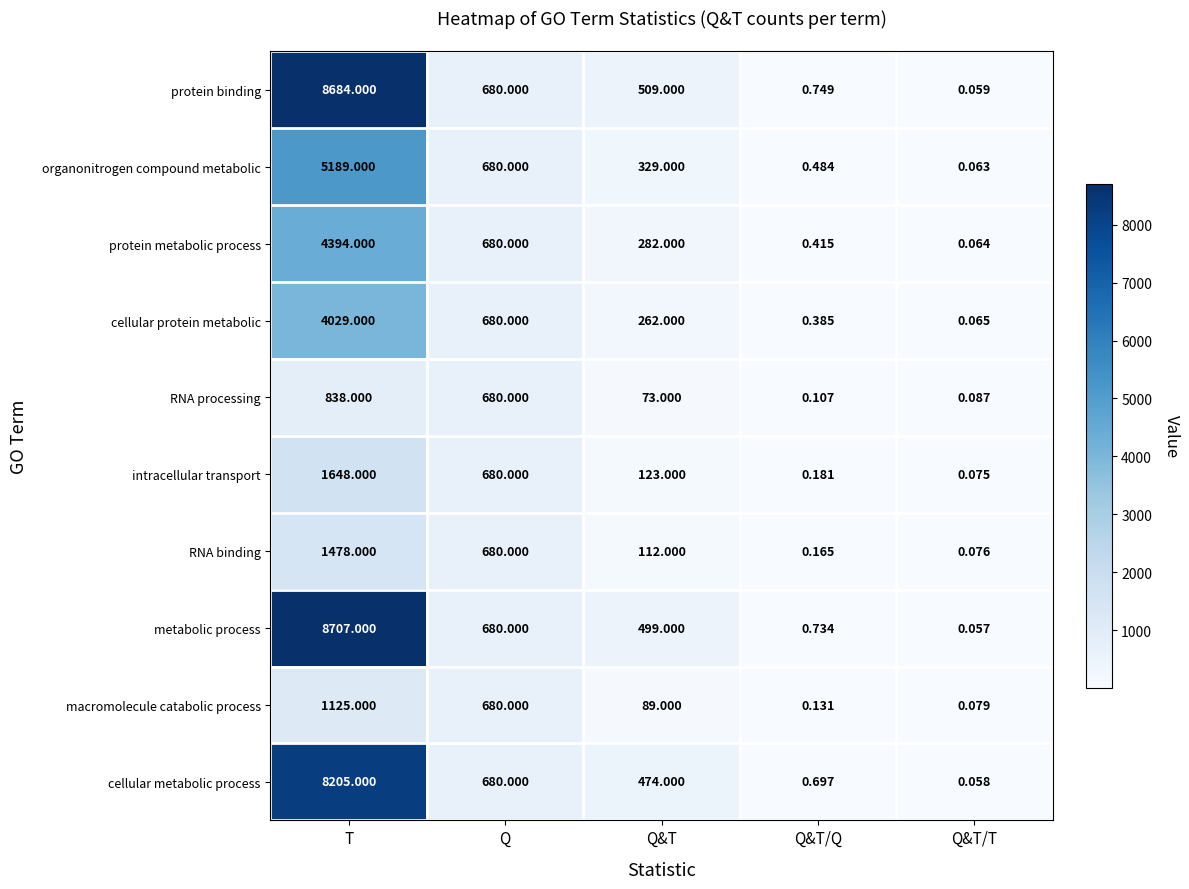

Which category has the highest value in the organonitrogen compound metabolic series?

T